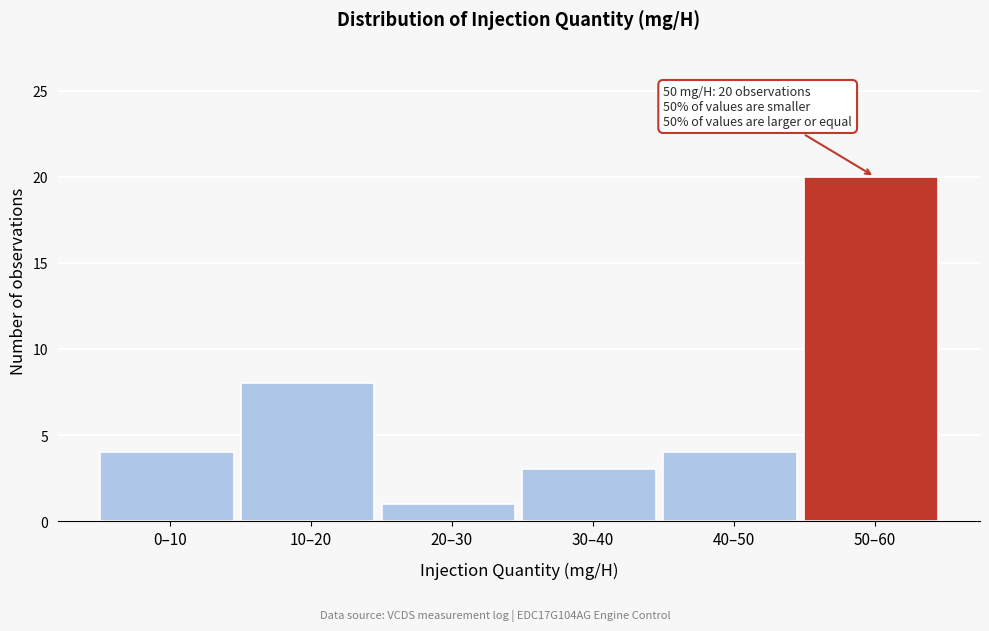

Reading right to left, what are all the values shown in this chart?

20	4	3	1	8	4